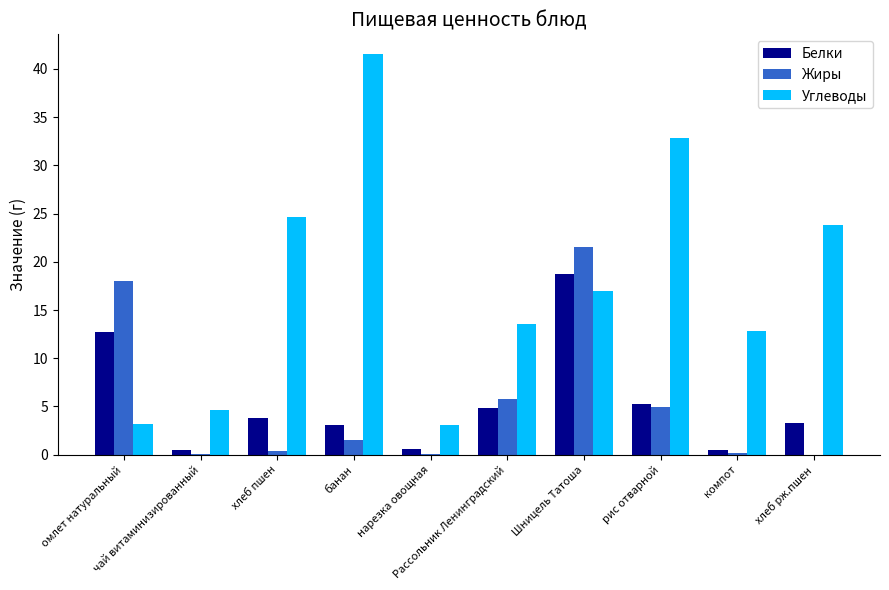

How many groups of bars are there?

10